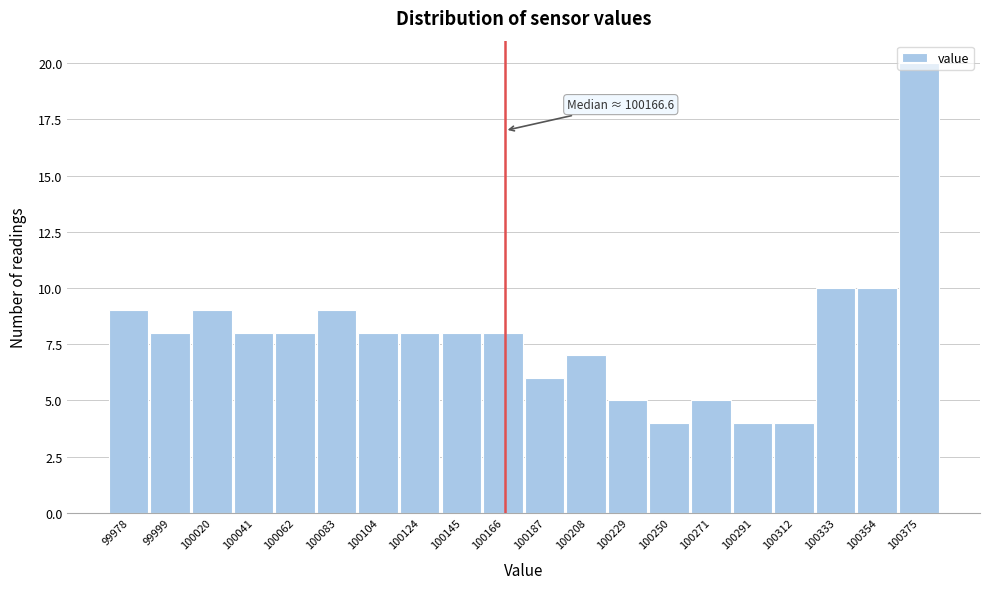

Which range on the x-axis has the tallest bar?

100365 to 100385